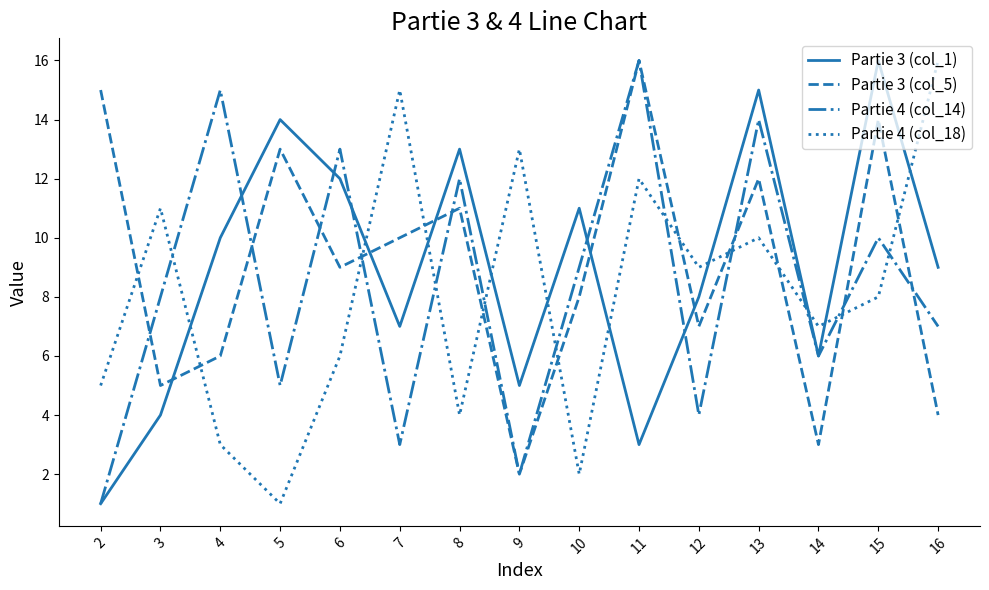

Where do Partie 4 (col_14) and Partie 4 (col_18) first cross each other?

3 and 4